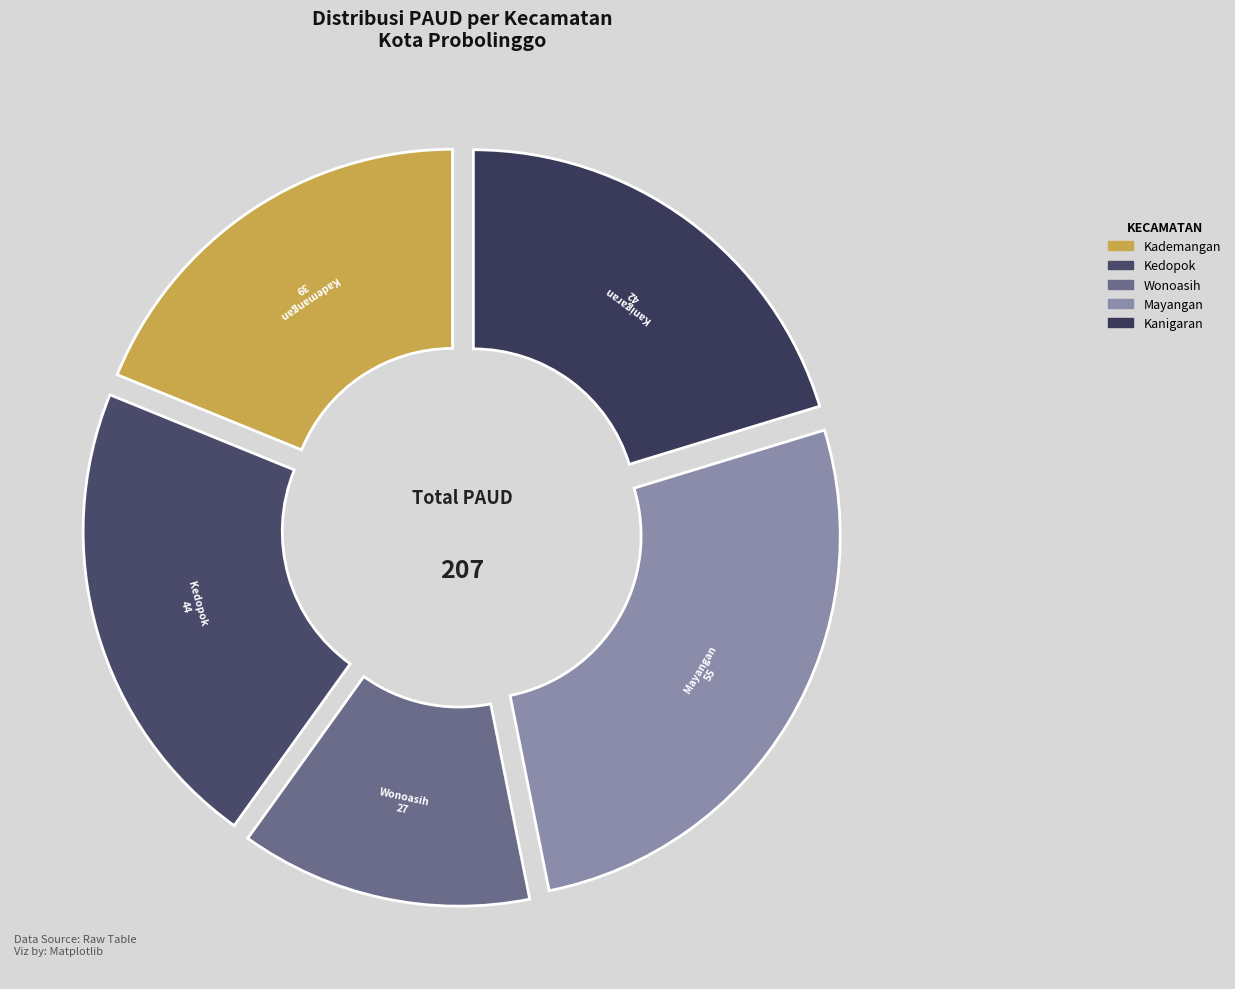

Count the number of slices in the pie.

5